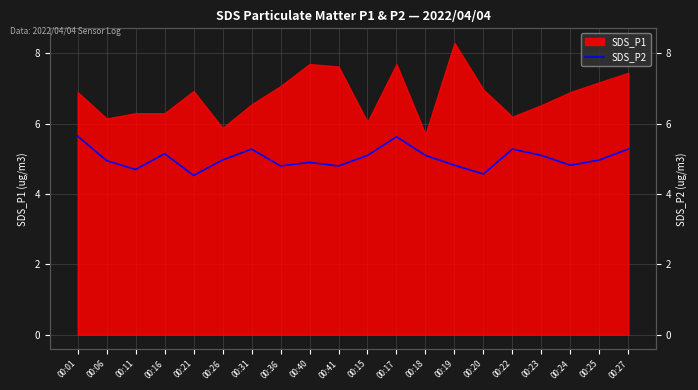

Between 00:01 and 00:11, which is larger?

00:01